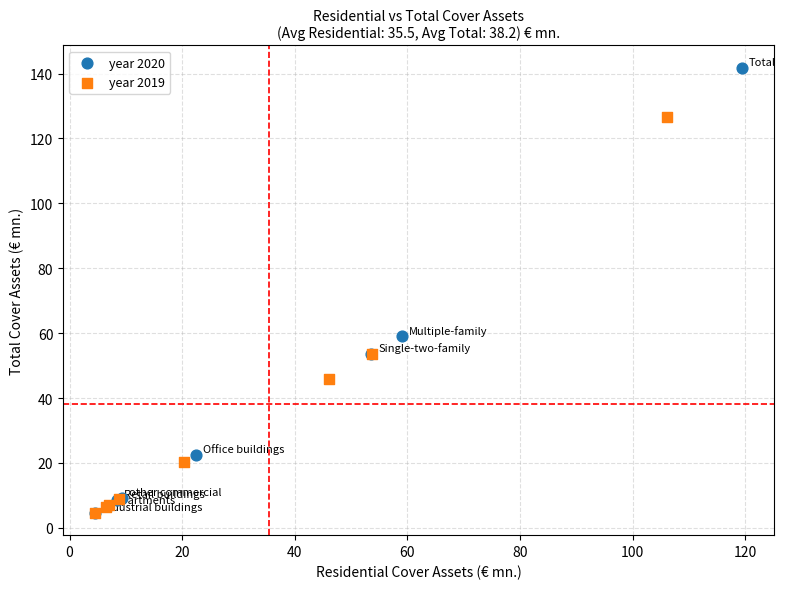

Which series has the widest spread of Y values?

year 2020